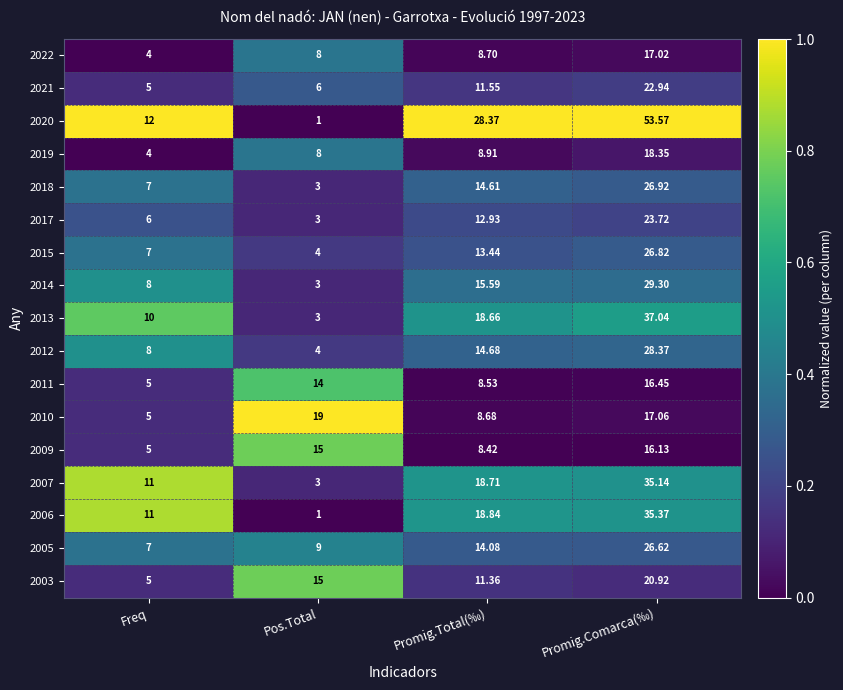

What is the greatest value displayed?

53.6